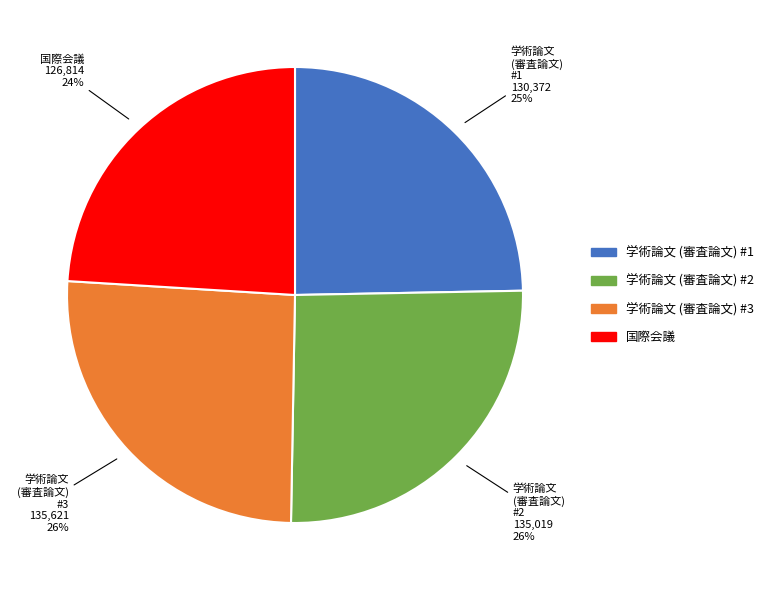

Count the number of slices in the pie.

4